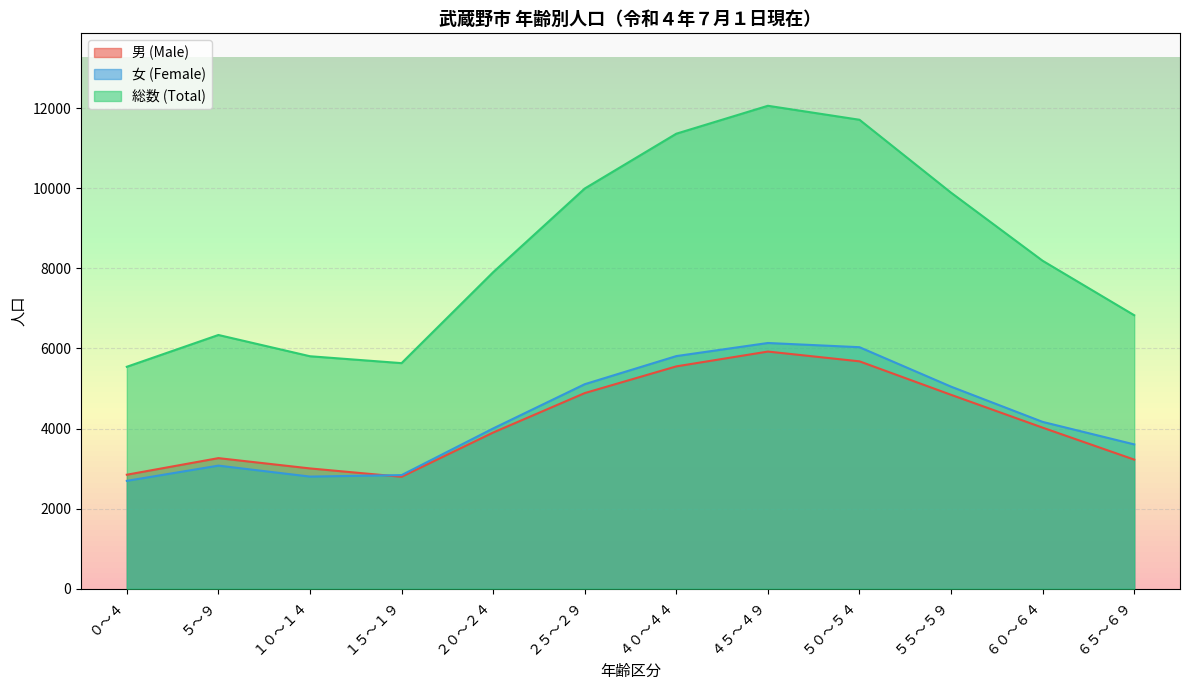

How many values in the 男 (Male) series are below 4023?

6